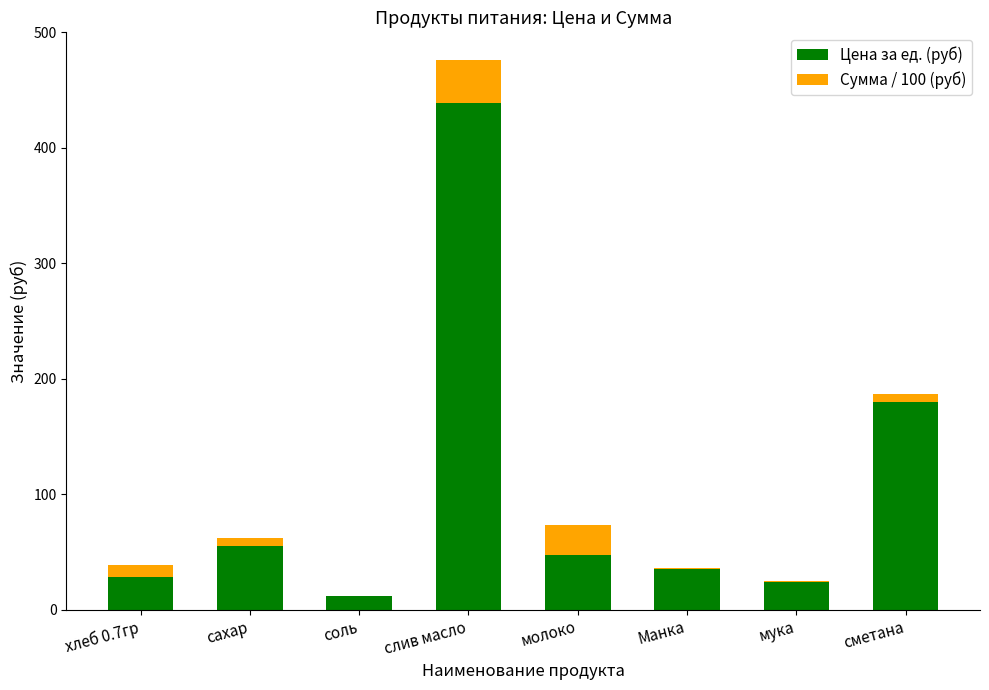

At which category is the sum across all series the highest?

слив масло